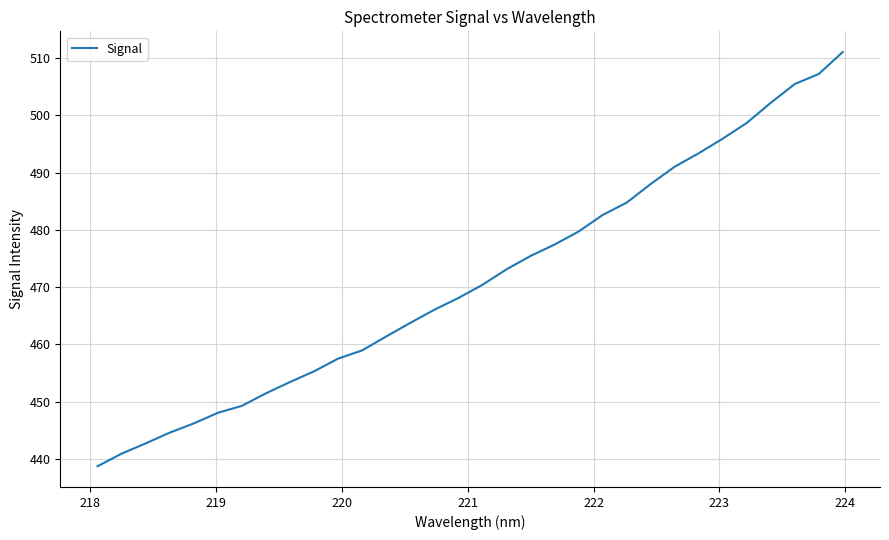

What is the greatest value displayed?

511.1